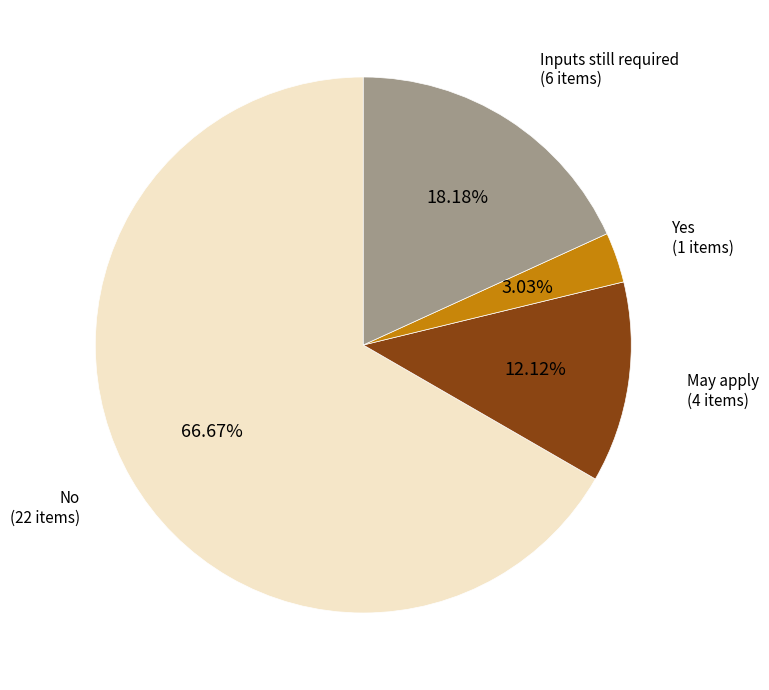

What is the smallest slice in the pie chart?

Yes